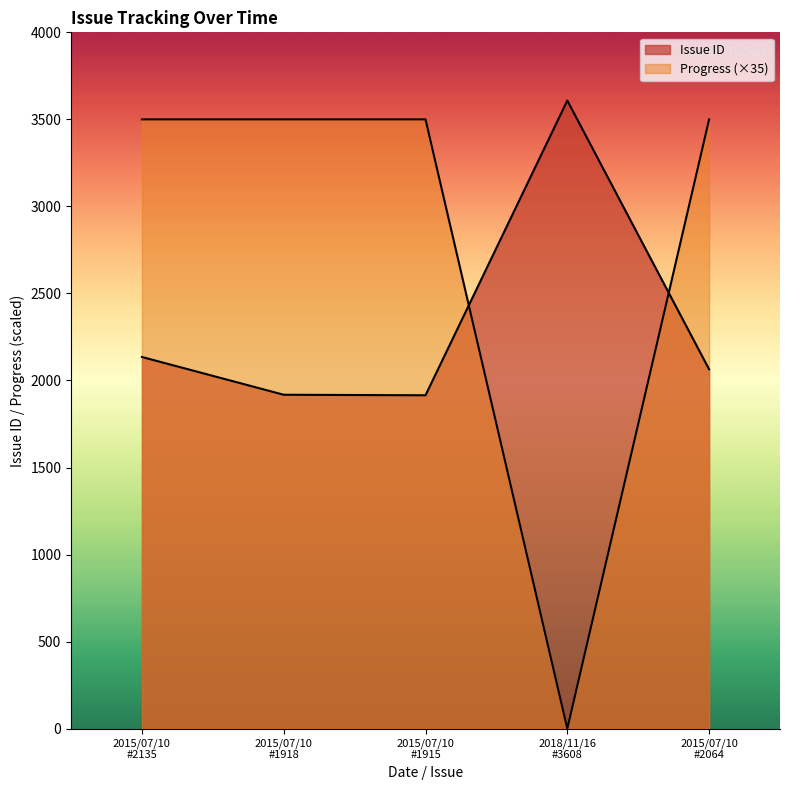

Which category has the highest value across all series?

2018/11/16 #3608